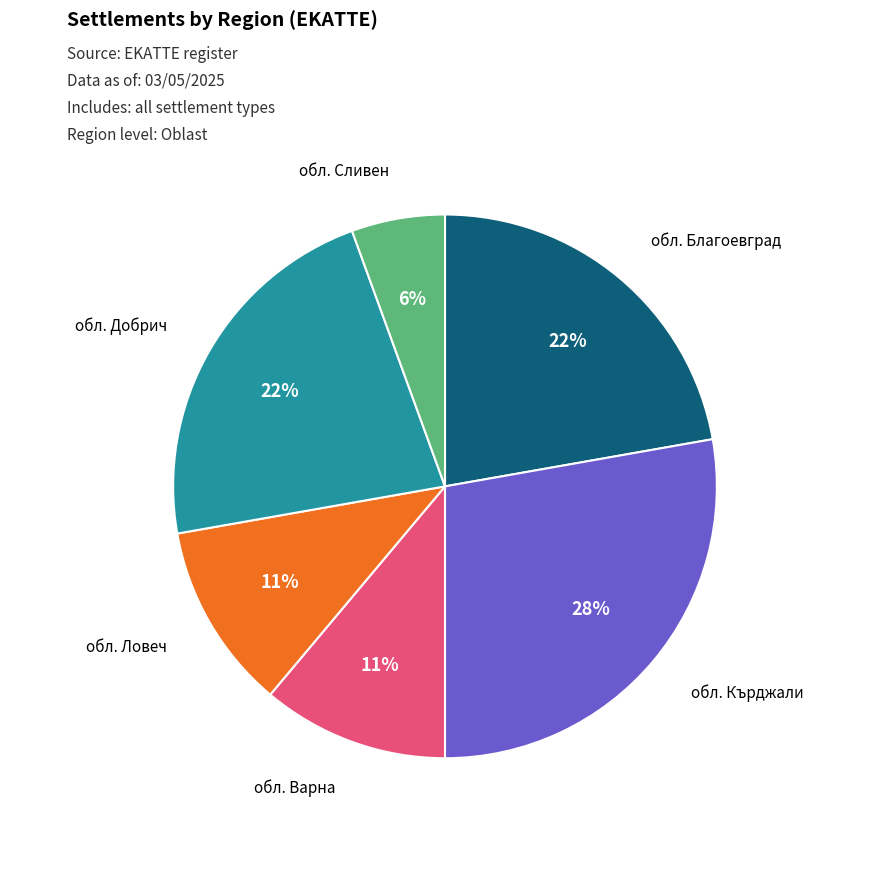

How many slices are in this pie chart?

6